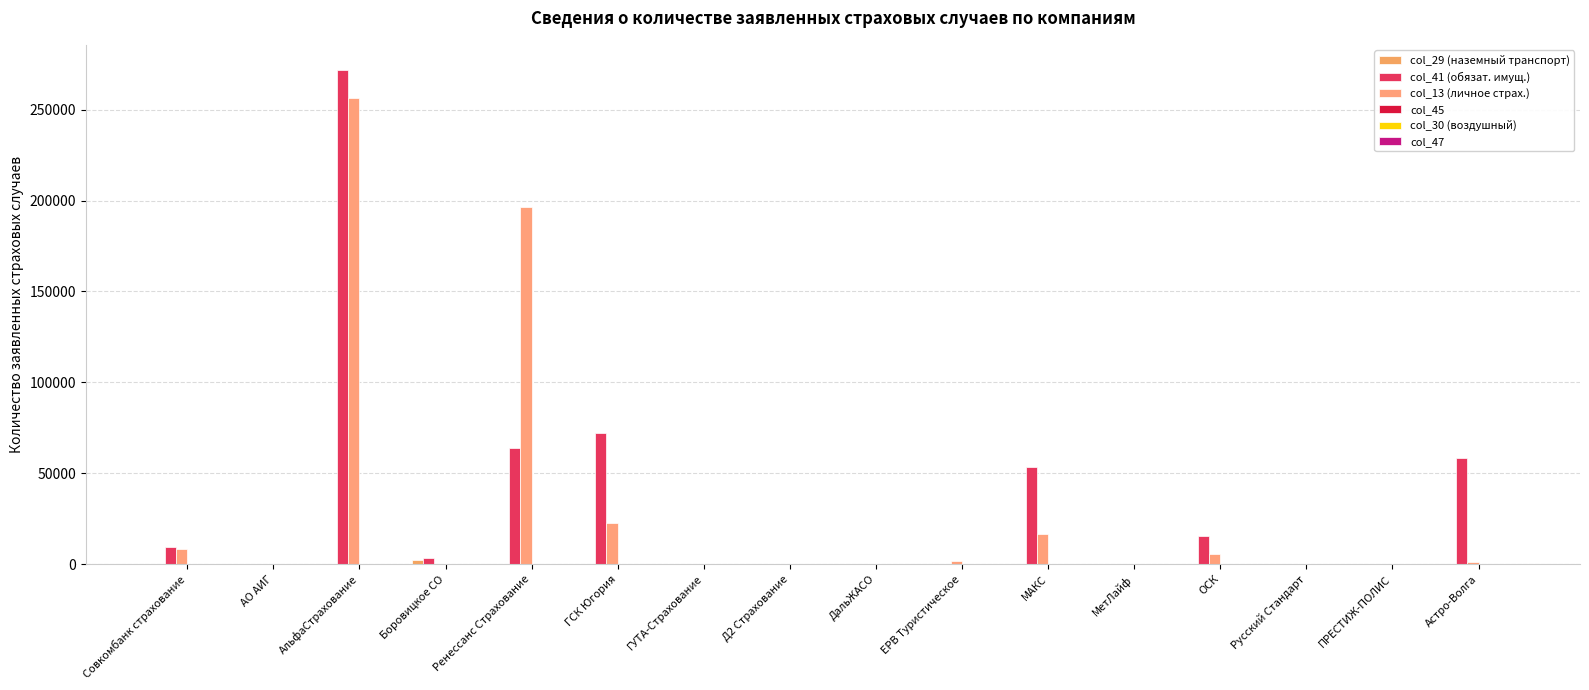

How many groups of bars are there?

16